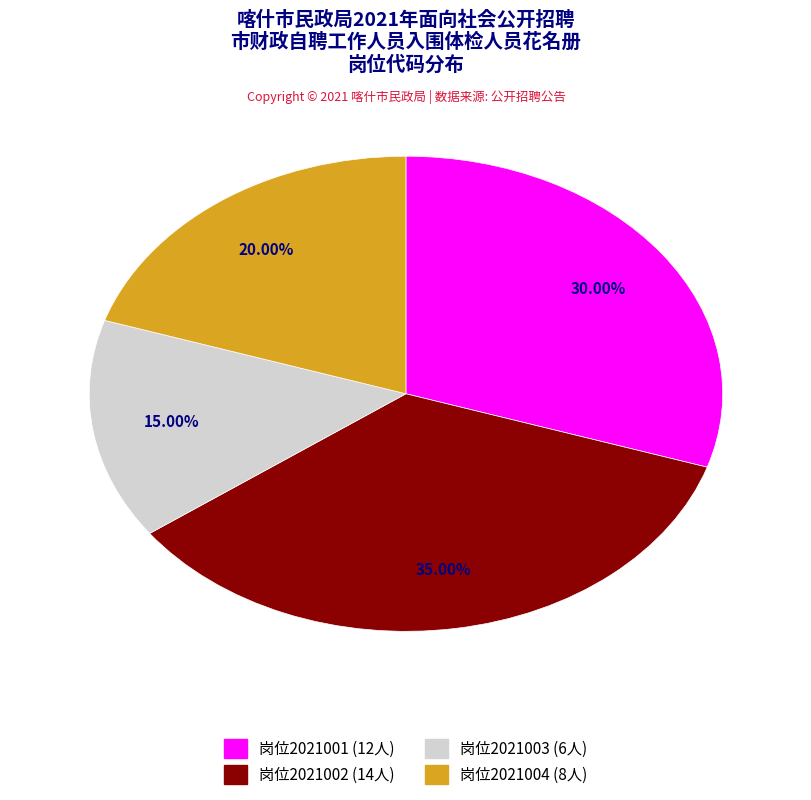

Does any single category account for the majority?

No